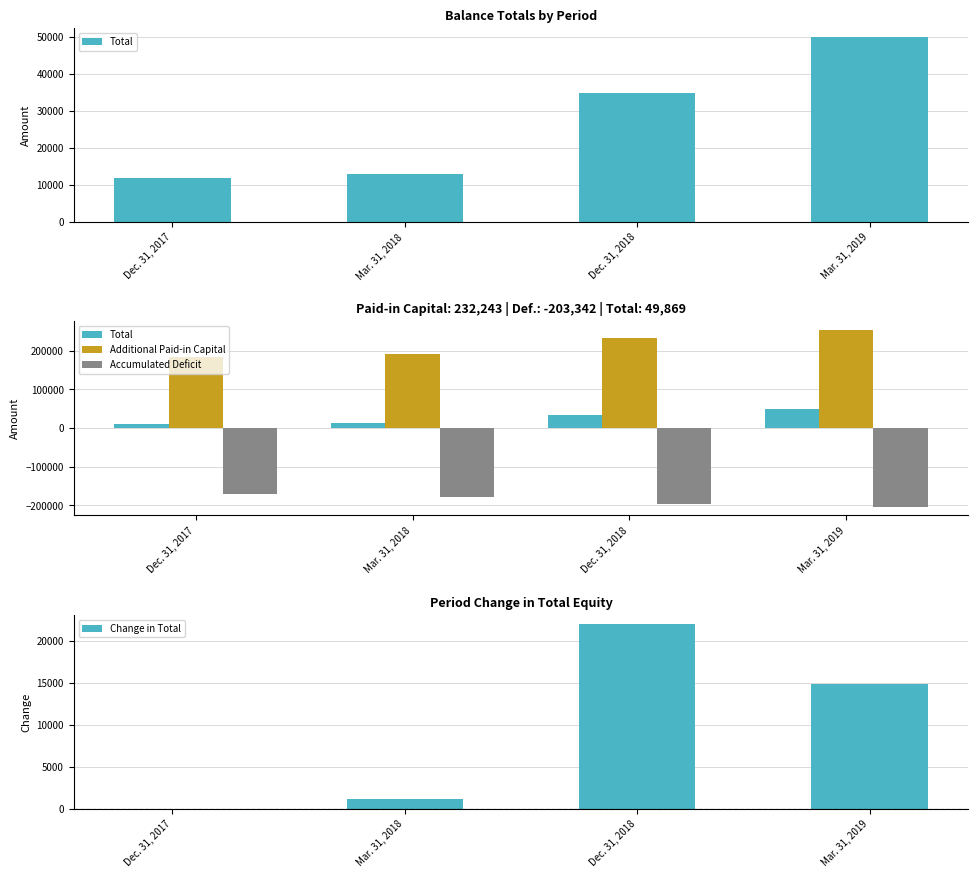

At which category is the sum across all series the highest?

Mar. 31, 2019